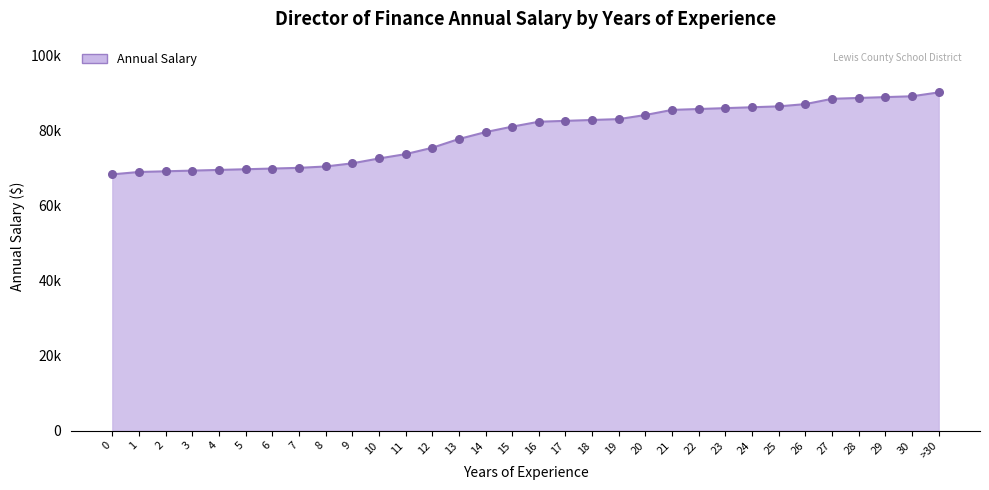

What is the ratio of the value at 3 to the value at >30?

0.8